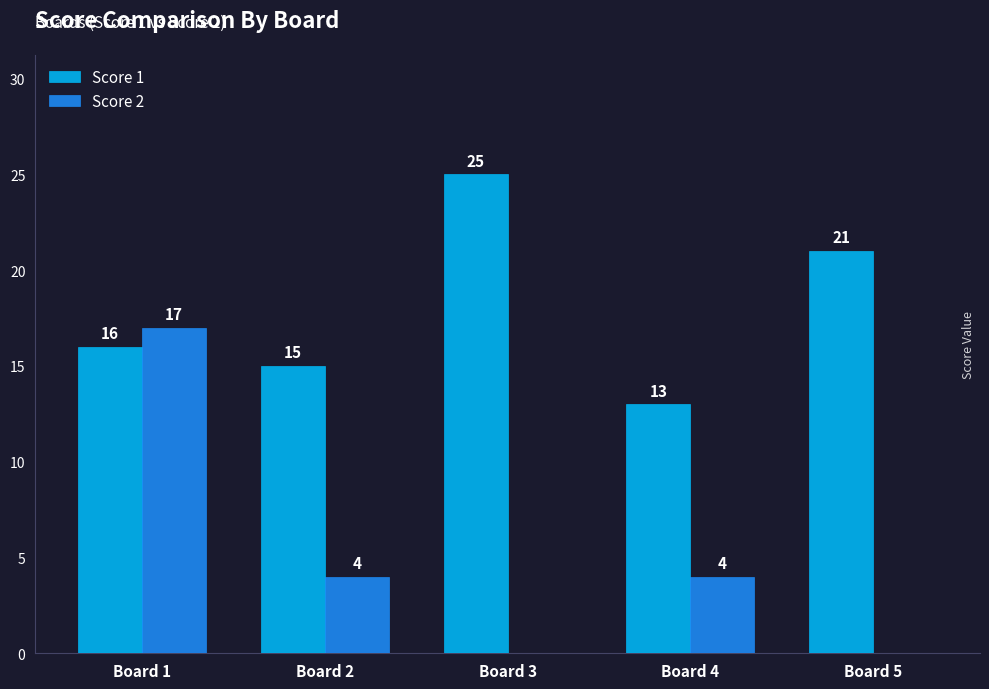

Which series has the largest range (max minus min)?

Score 2